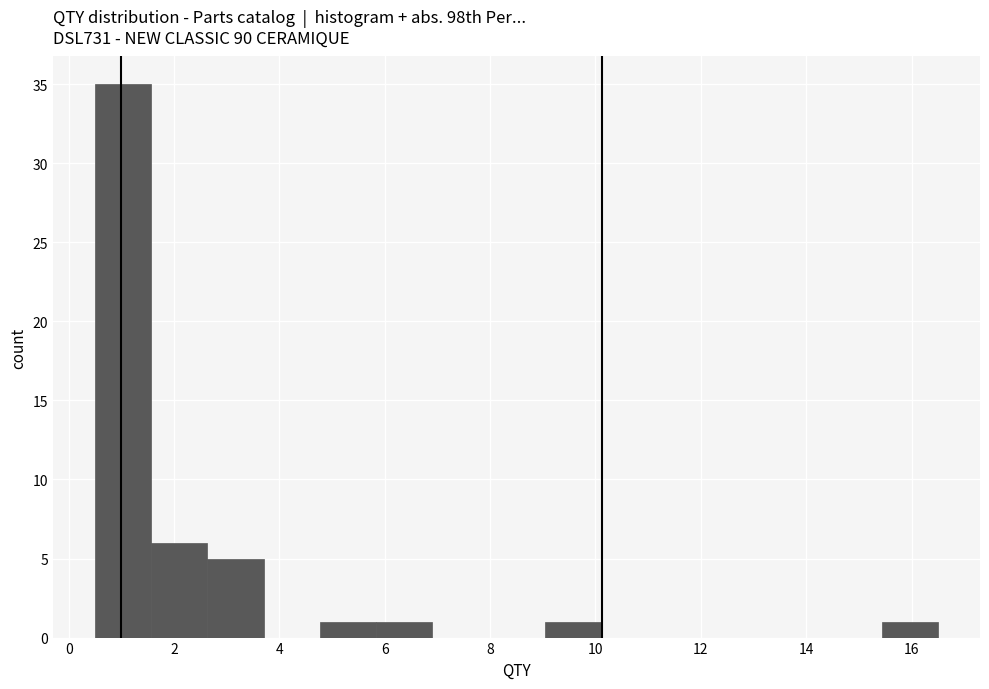

Over which range of the x-axis is the bar tallest?

0.6 to 1.6